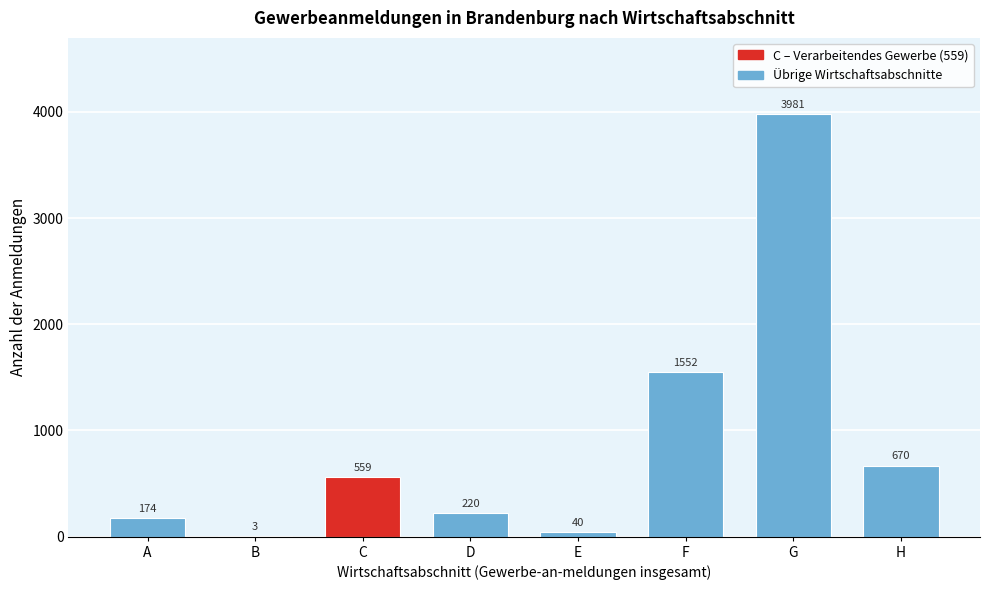

Reading left to right, transcribe all the data shown in this chart.

A=174	B=3	C=559	D=220	E=40	F=1552	G=3981	H=670